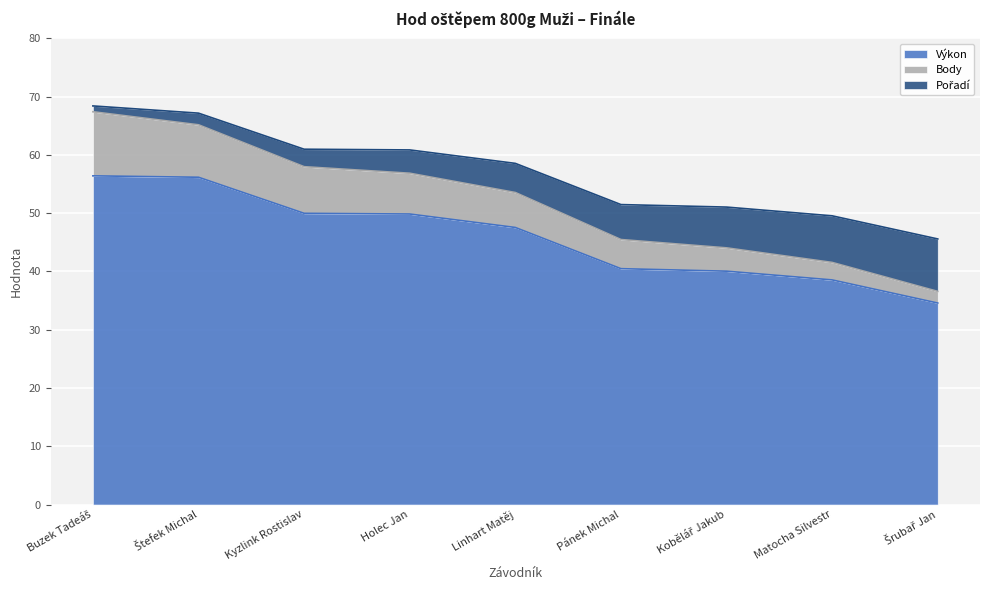

Which category has the lowest value in the Výkon series?

Šrubař Jan